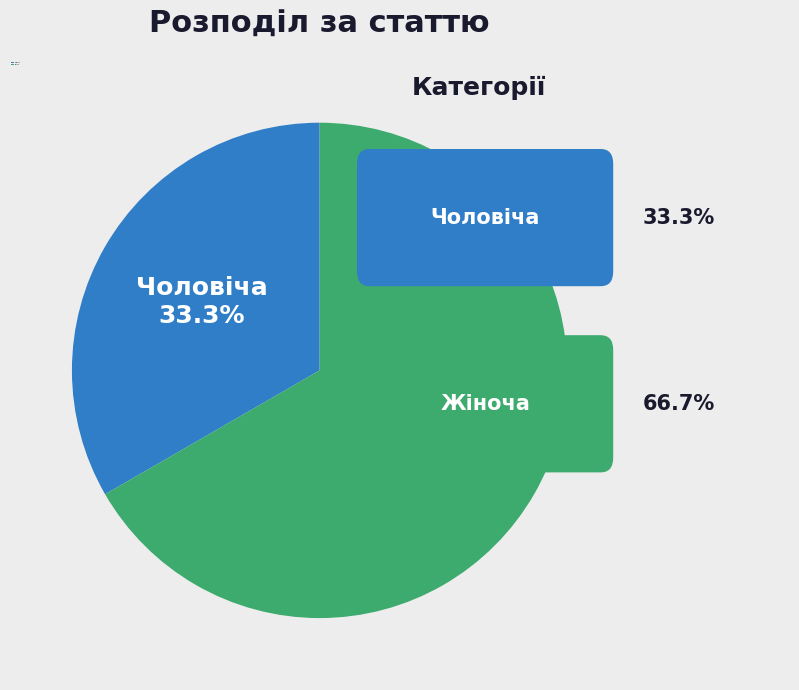

Is there a majority slice in this chart?

Yes